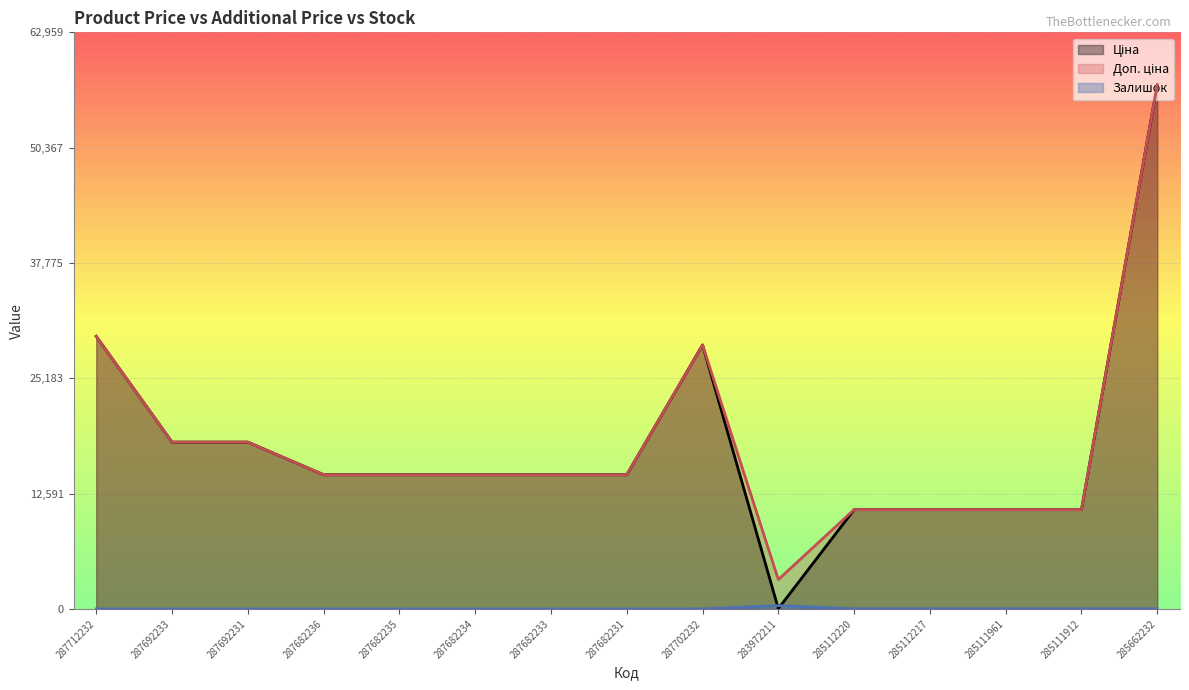

What are all the series names shown in the legend?

Ціна, Доп. ціна, Залишок